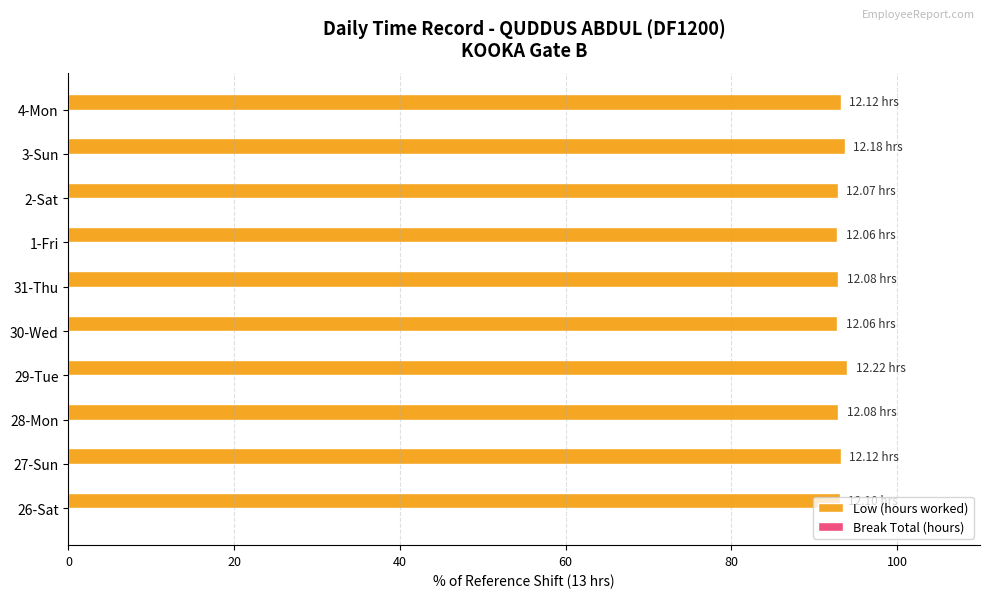

What is the sum of all values?

931.5